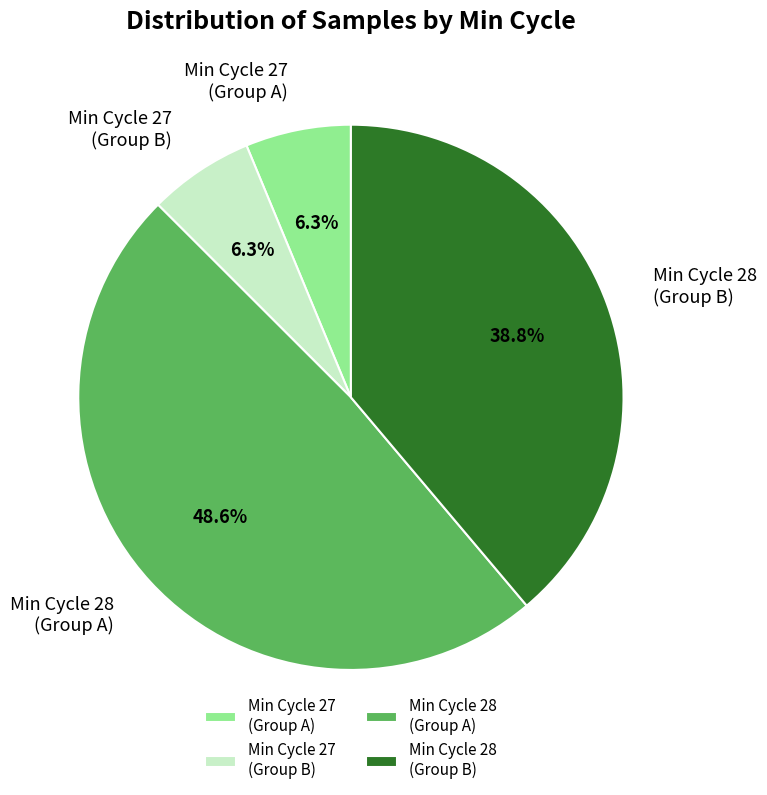

Does Min Cycle 28 (Group B) account for over 50% of the chart?

No